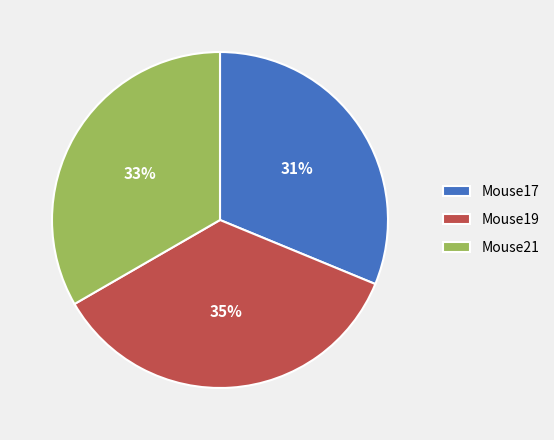

To the nearest percent, what is the difference between the largest and smallest slice percentages?

4%